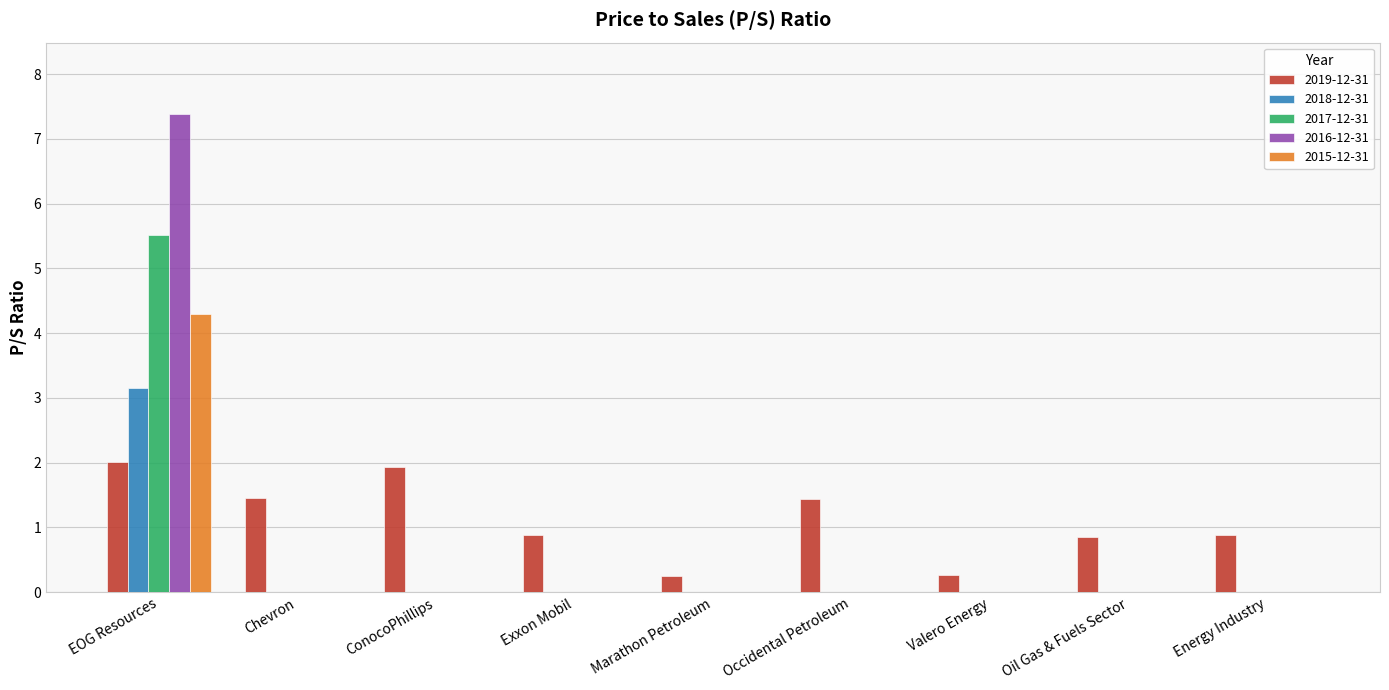

The 2015-12-31 series shows 0.0 at ConocoPhillips. True or false?

True